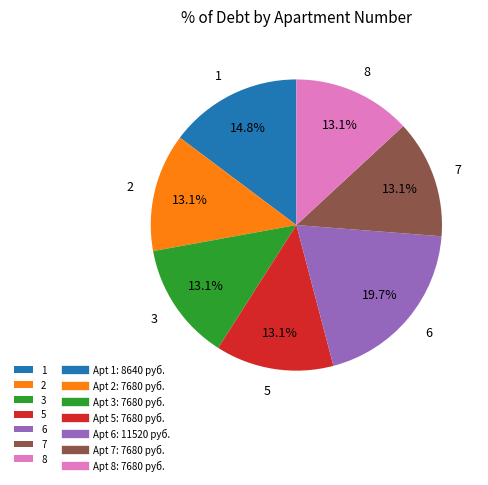

What portion of the pie excludes 8?

86.9%